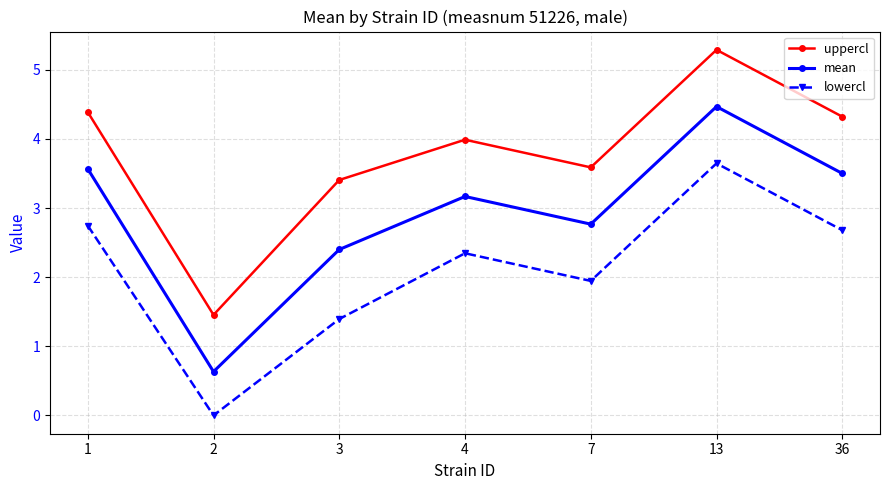

Rank the series at 4 from lowest to highest value.

lowercl, mean, uppercl